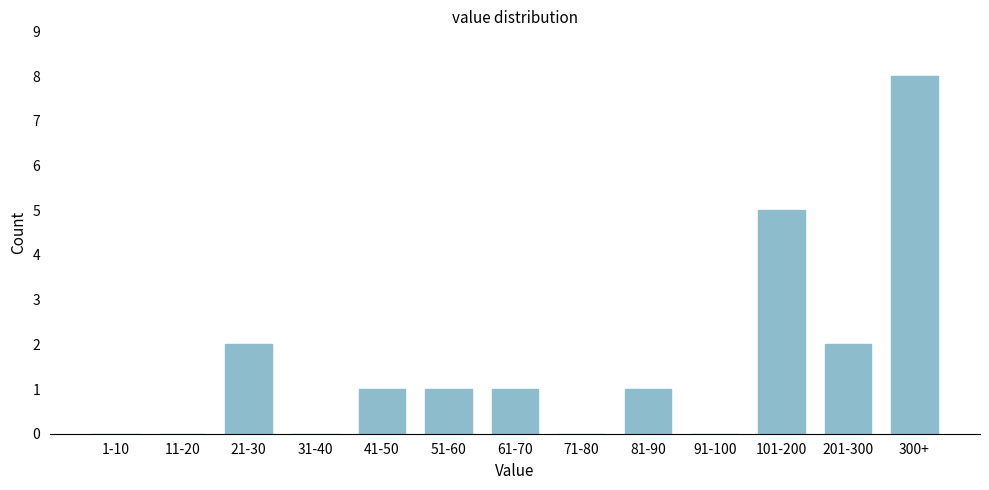

Reading left to right, list all the values displayed in this chart.

1-10=0	11-20=0	21-30=2	31-40=0	41-50=1	51-60=1	61-70=1	71-80=0	81-90=1	91-100=0	101-200=5	201-300=2	300+=8